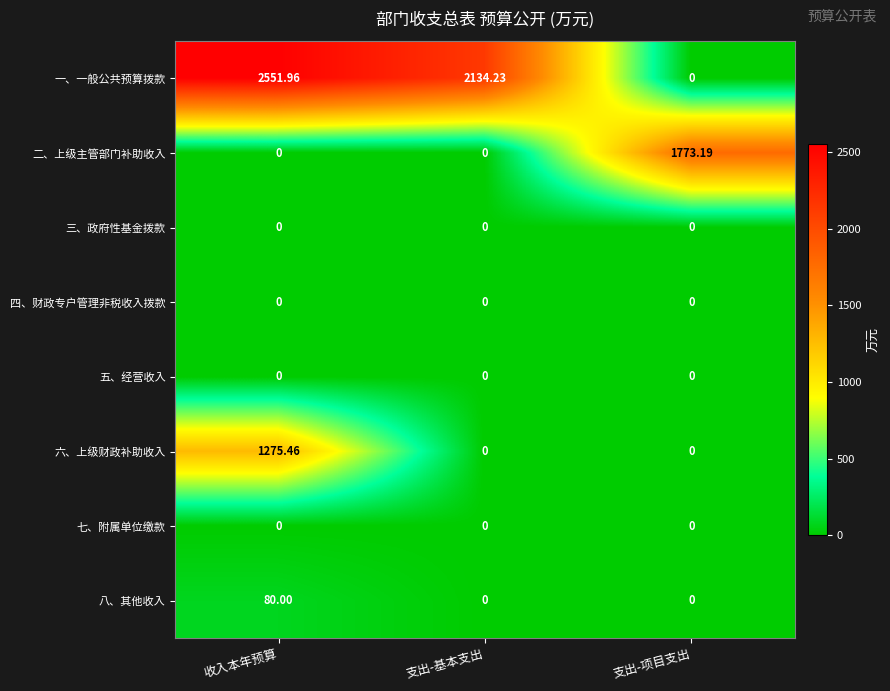

What is the difference between the highest and lowest values at 支出-项目支出?

1773.2